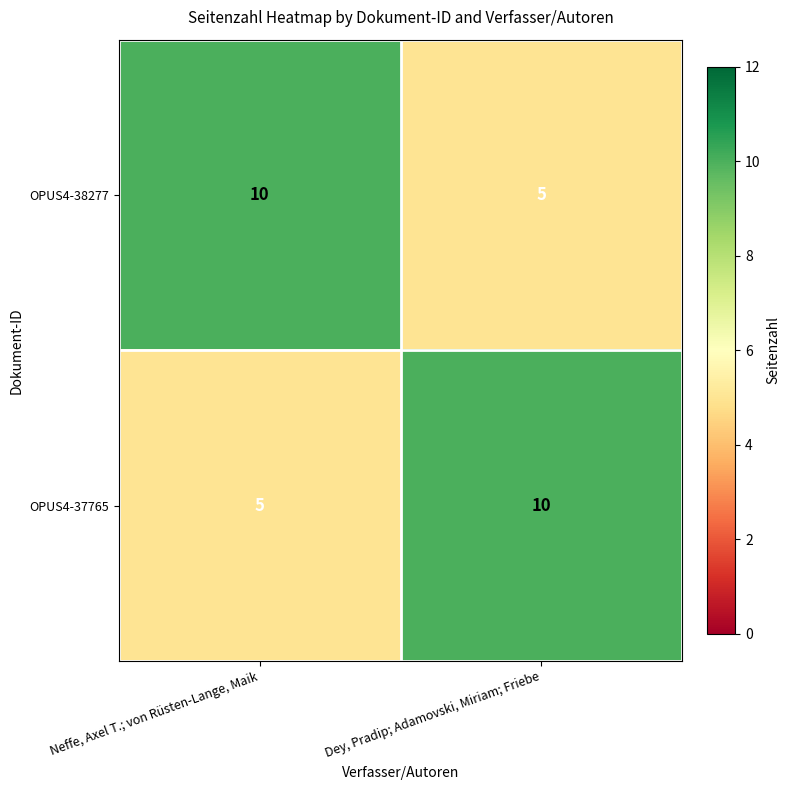

What is the total value across all series at Neffe, Axel T.; von Rüsten-Lange, Maik?

15